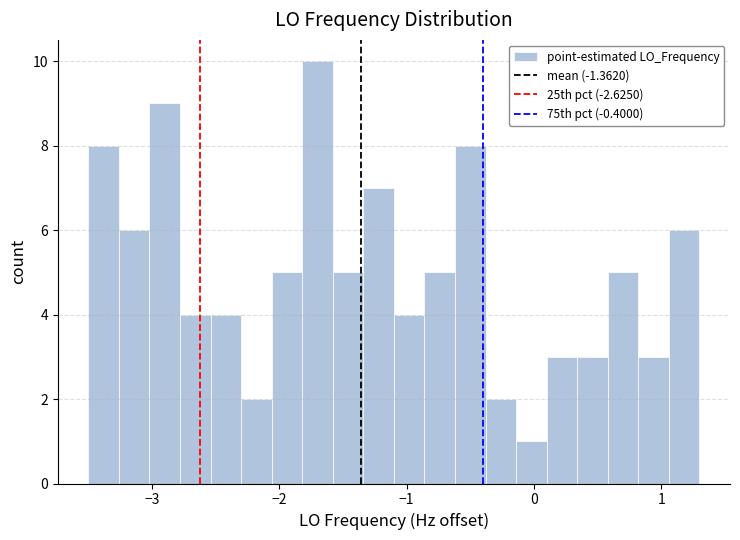

Read against the x-axis, roughly where is the centre of the tallest bar?

-1.7